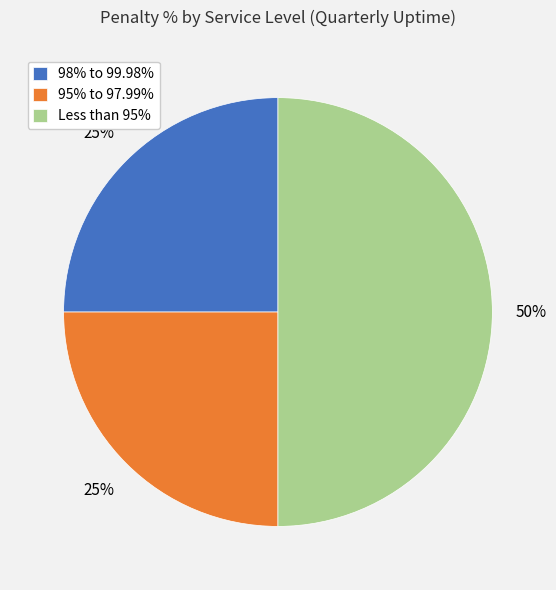

What percentage is the Less than 95% slice, to the nearest percent?

50%